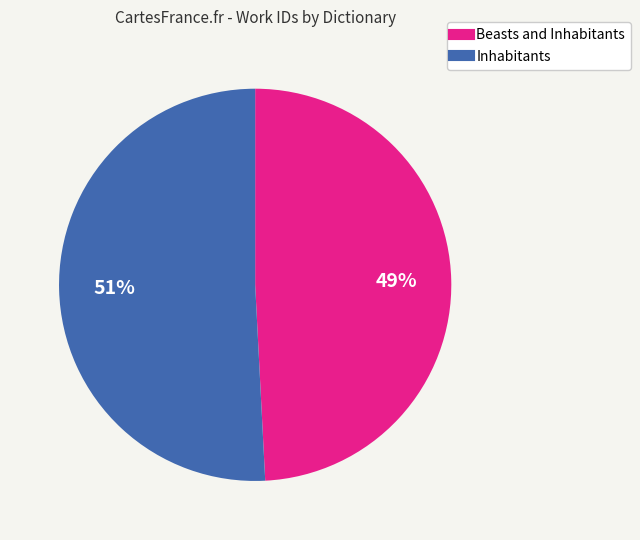

Combined, do Beasts and Inhabitants and Inhabitants account for over 50%?

Yes